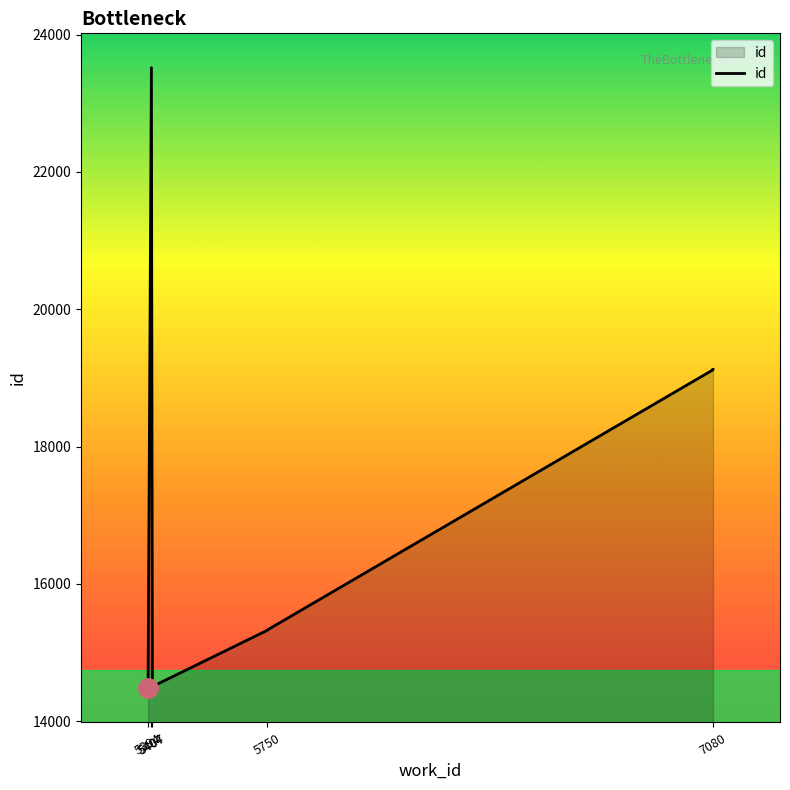

Approximately how many times larger is the value at 5750 compared to 5407?

1.1